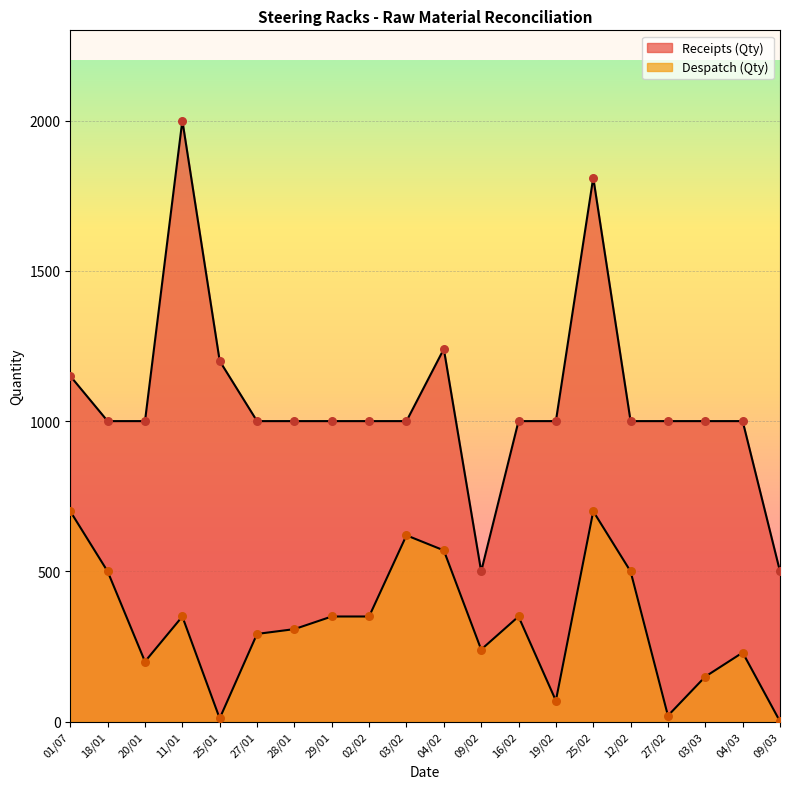

Which series has the widest spread of Y values?

Receipts (Qty)